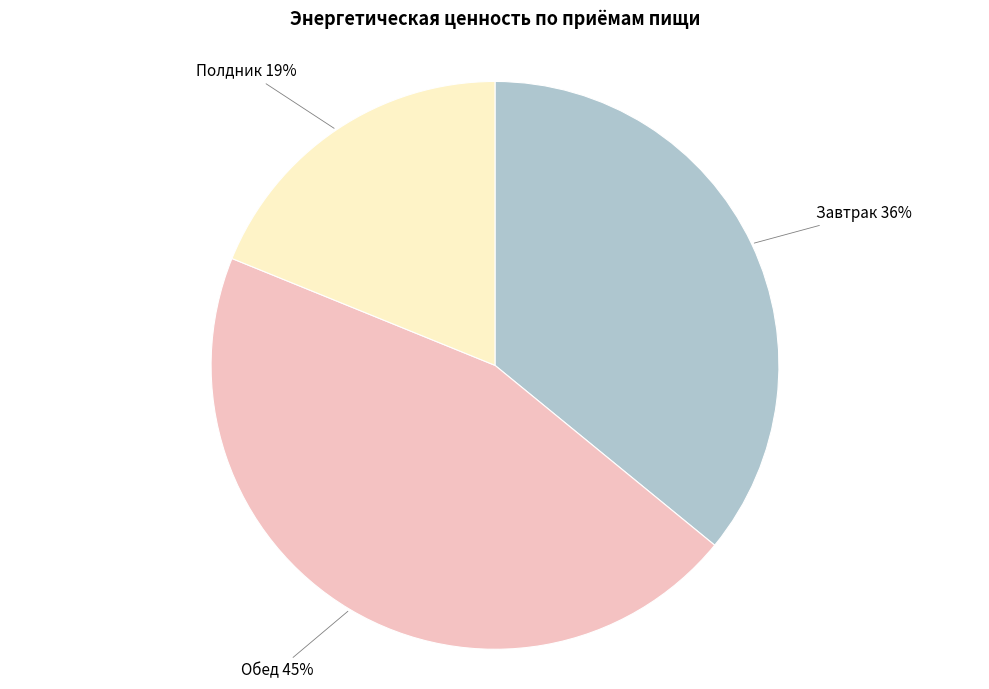

Is there a majority slice in this chart?

No